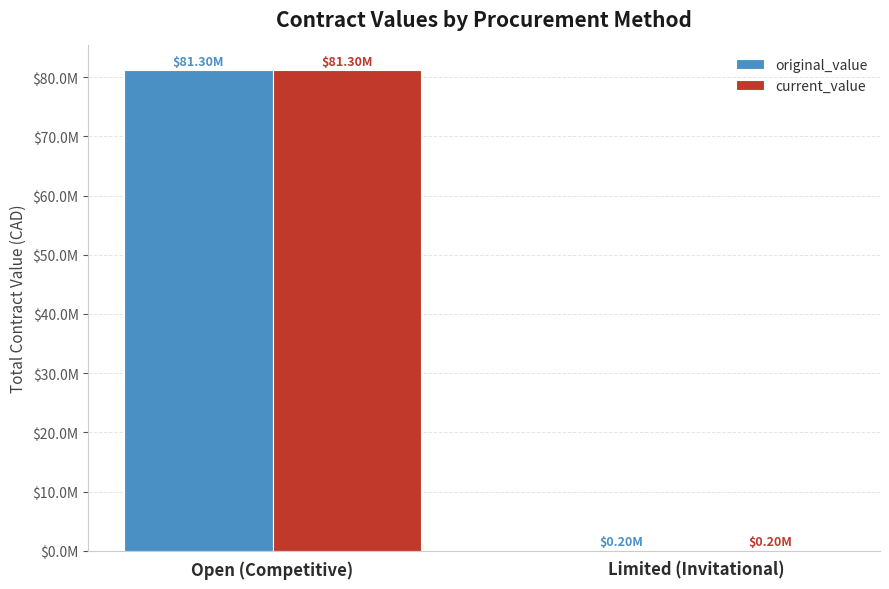

Are the bars horizontal?

No